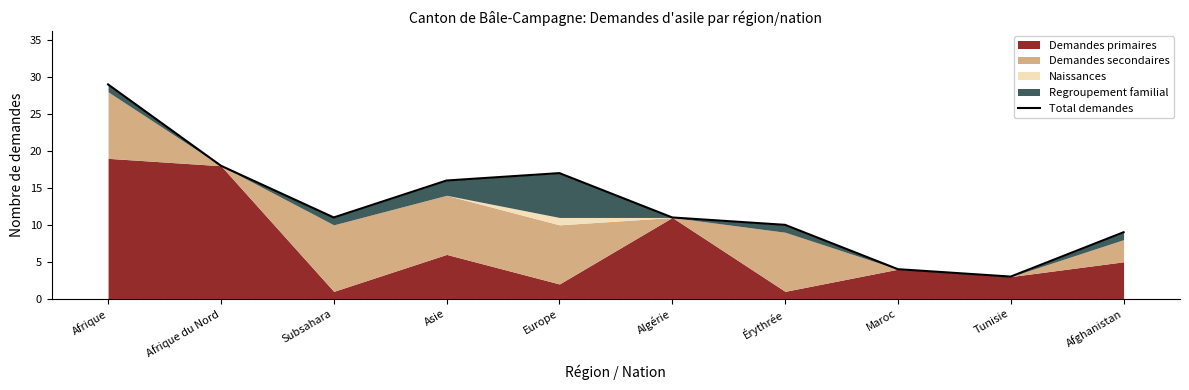

Between Afghanistan and Afrique du Nord, which is larger?

Afrique du Nord